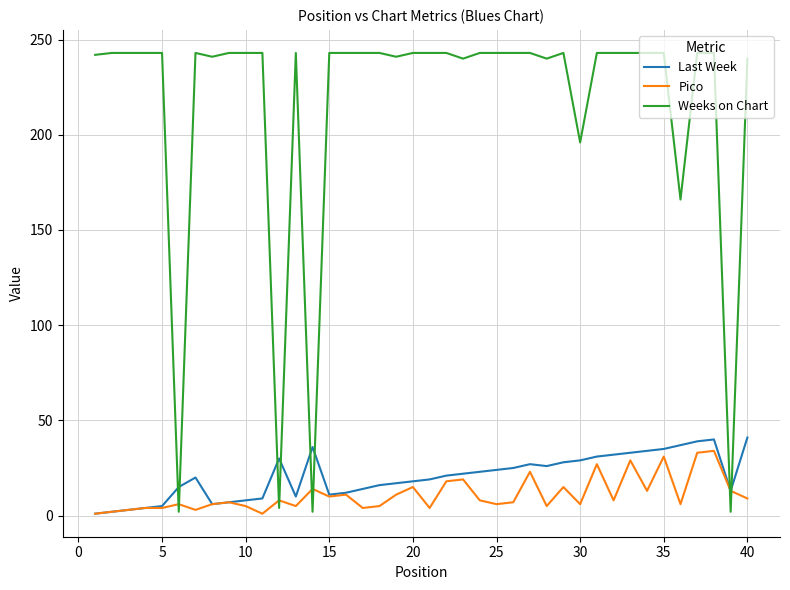

Does the chart display data point markers on the line(s)?

No